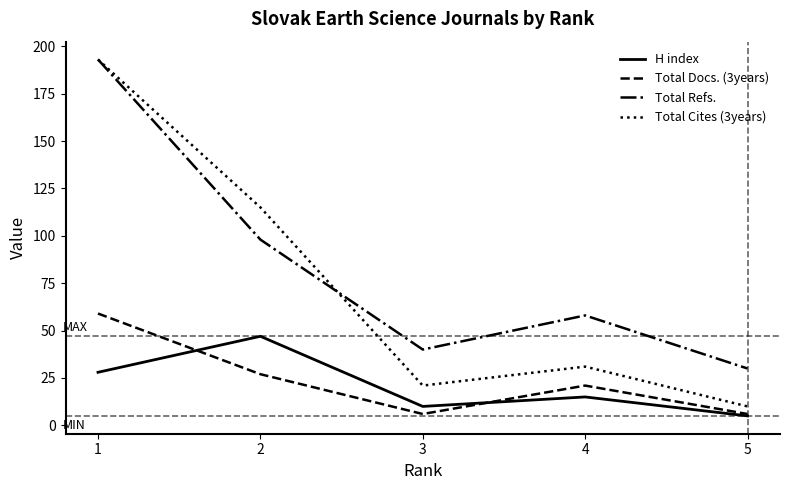

At which label is Total Docs. (3years) closest to 32?

2